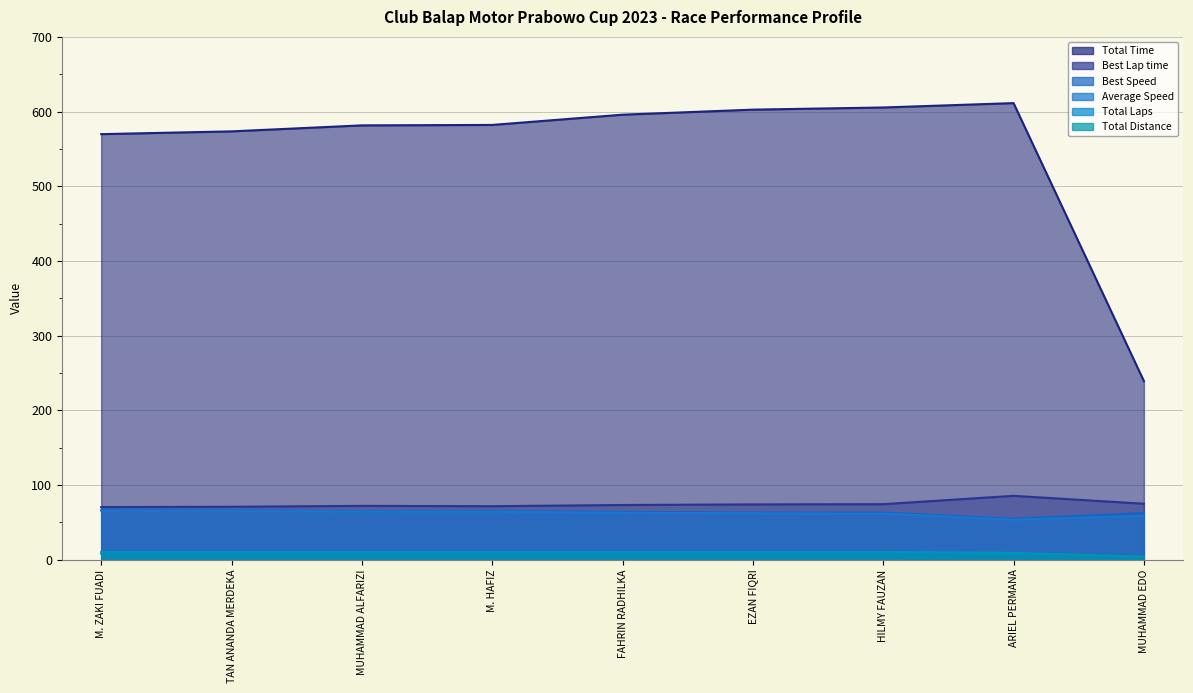

Reading left to right, transcribe all the data shown in this chart.

Total Time: 569.8	573.5	581.5	582.1	595.8	602.6	605.5	611.3	239.1
Best Lap time: 70.4	70.8	72.0	71.6	73.2	74.0	74.3	85.5	74.9
Best Speed: 66.5	66.1	65.0	65.4	63.9	63.3	63.0	54.8	62.5
Average Speed: 65.7	65.3	64.4	64.3	62.8	62.1	61.8	53.6	58.7
Total Laps: 8.0	8.0	8.0	8.0	8.0	8.0	8.0	7.0	3.0
Total Distance: 10.4	10.4	10.4	10.4	10.4	10.4	10.4	9.1	3.9